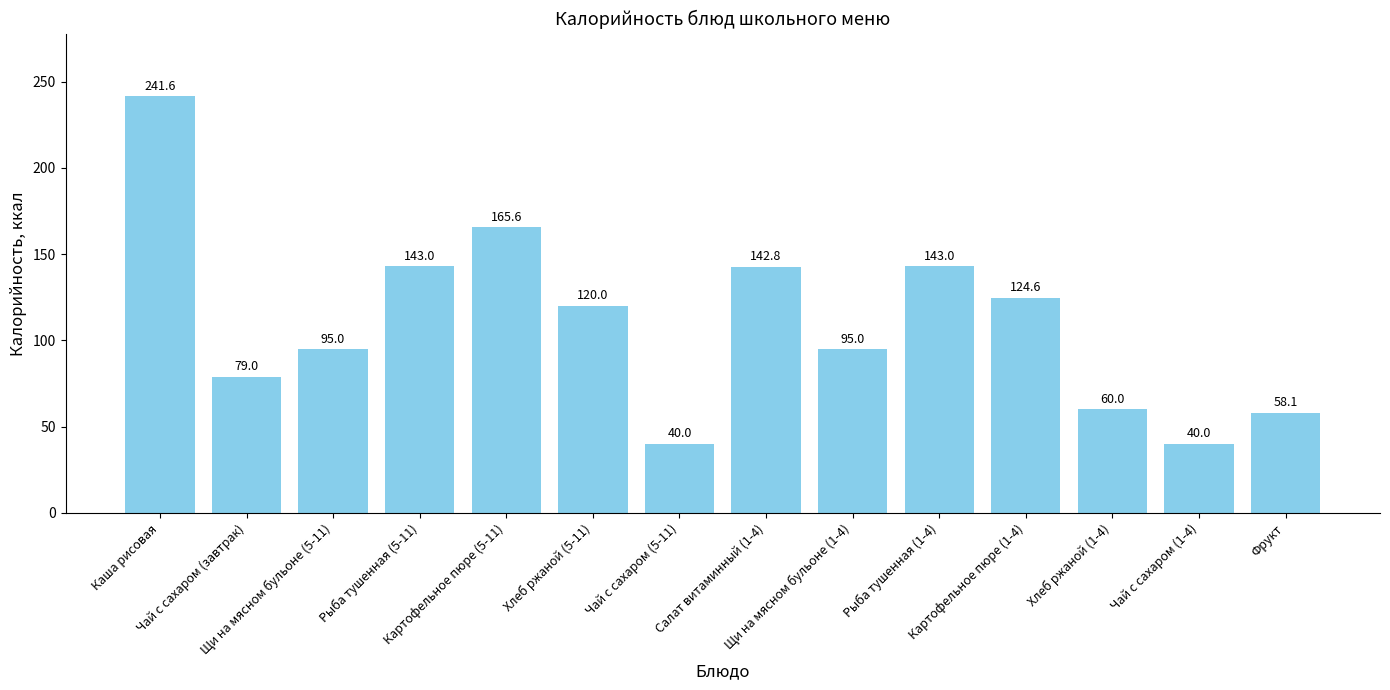

What is the minimum value shown in the chart?

40.0